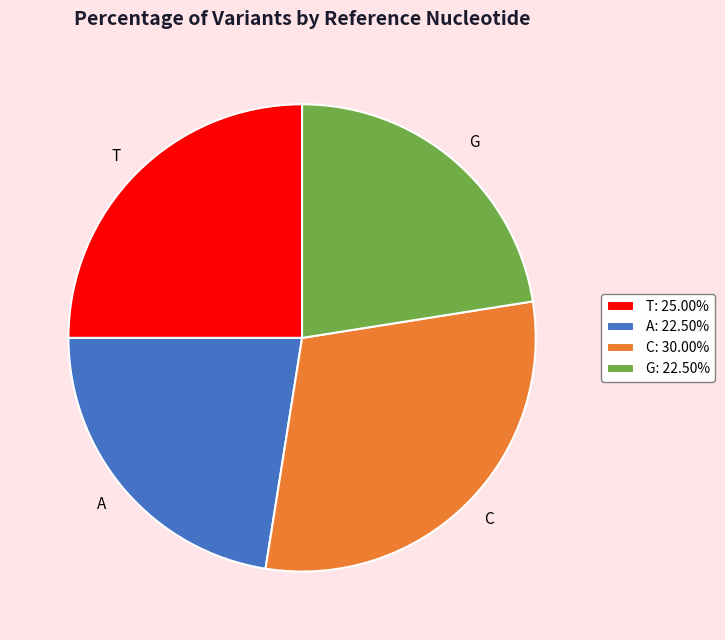

How many slices are in this pie chart?

4